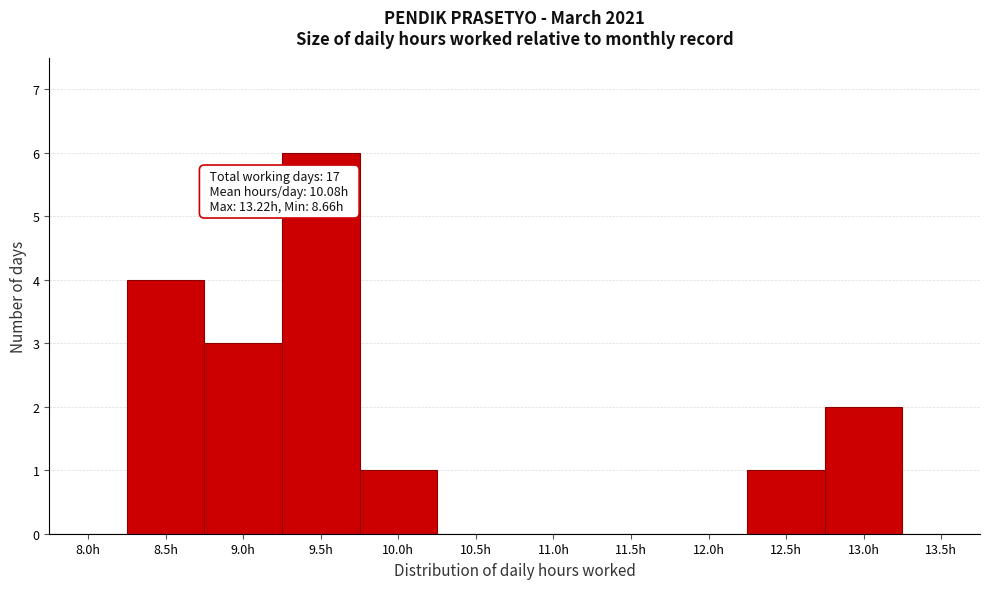

Reading left to right, what are all the values shown in this chart?

8.0h=0	8.5h=4	9.0h=3	9.5h=6	10.0h=1	10.5h=0	11.0h=0	11.5h=0	12.0h=0	12.5h=1	13.0h=2	13.5h=0